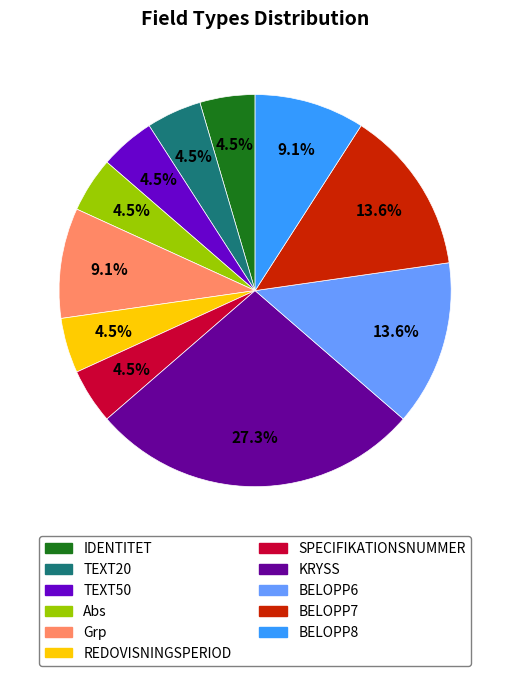

What is the ratio of the value at Abs to the value at Grp?

0.5